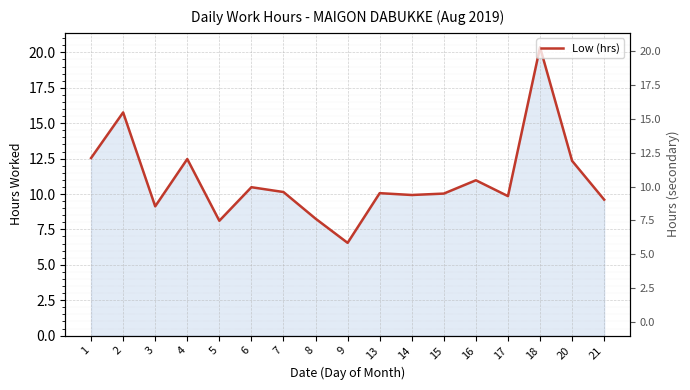

How many values are below 10?

7